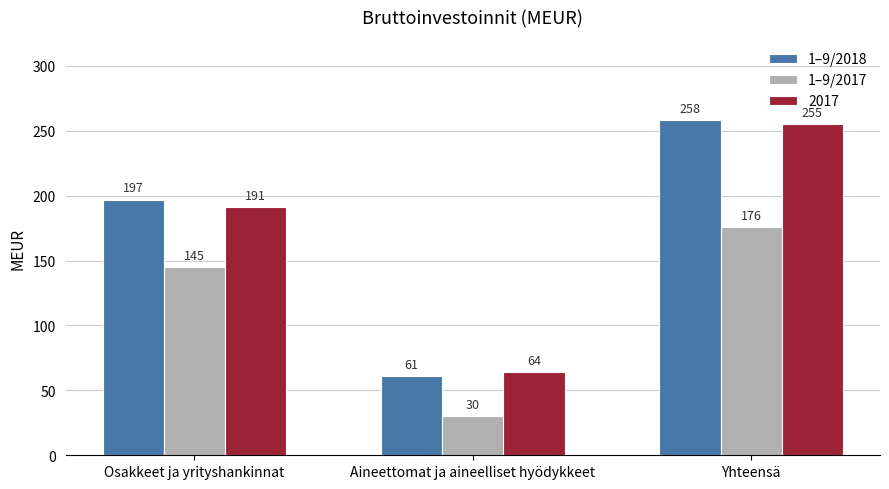

Does the chart contain stacked bars?

No